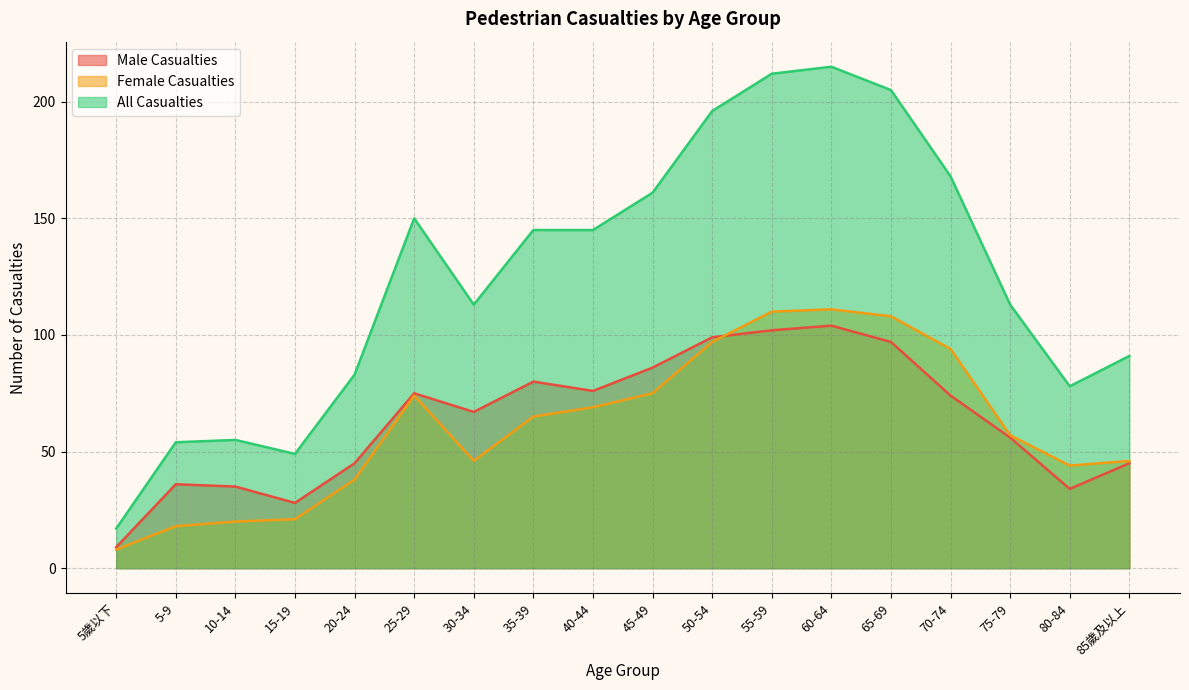

True or false: Female Casualties and All Casualties cross at least once.

False